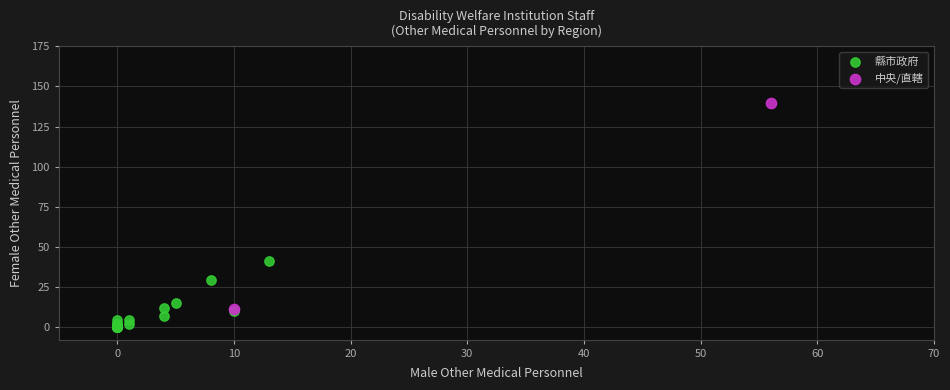

What are all the series names shown in the legend?

縣市政府, 中央/直轄